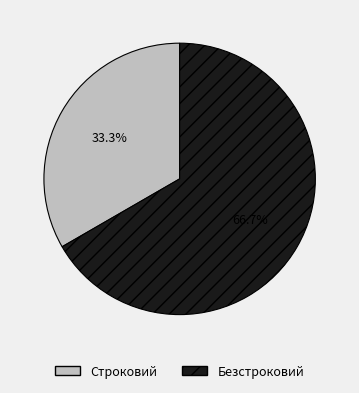

Approximately how many times larger is the value at Безстроковий compared to Строковий?

2.0